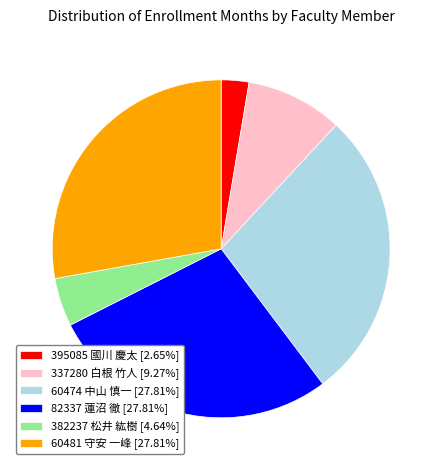

Is 337280 白根 竹人 [9.27%] the majority of the pie?

No